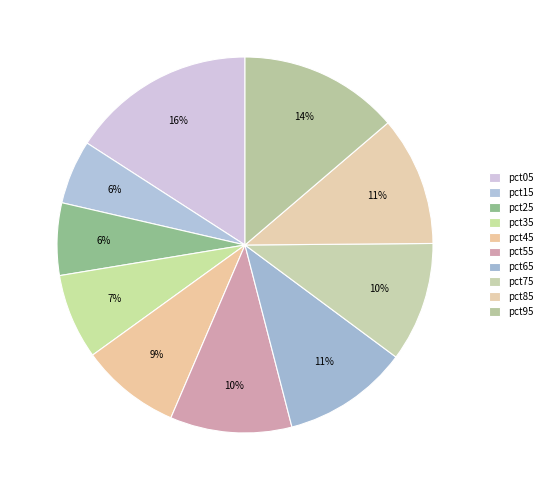

Count the number of slices in the pie.

10